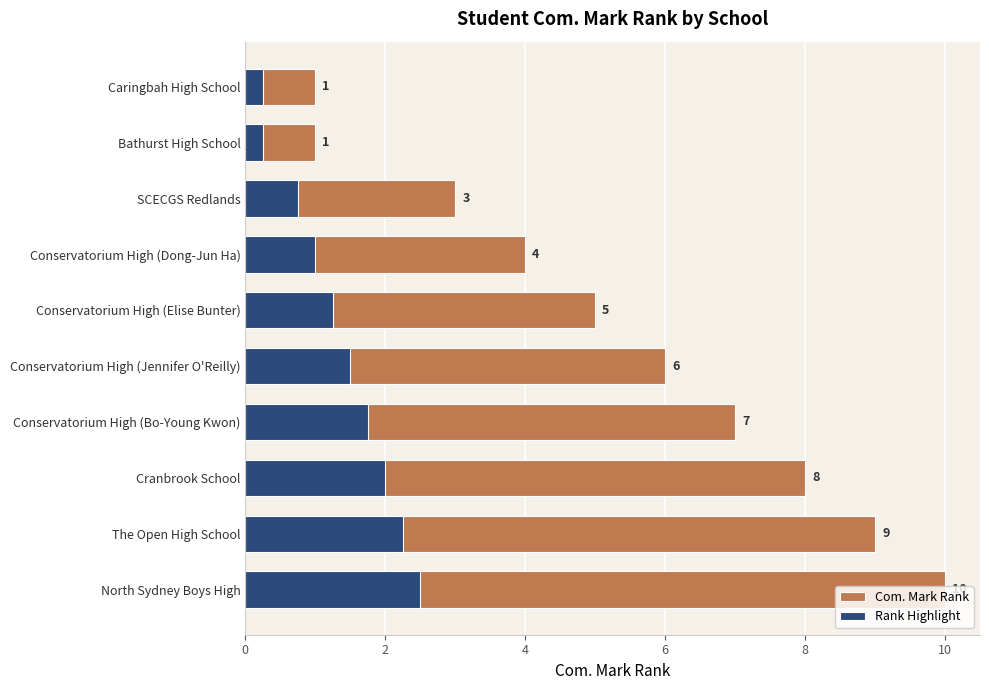

Rank the series by their maximum value, from highest to lowest.

Com. Mark Rank, Rank Highlight